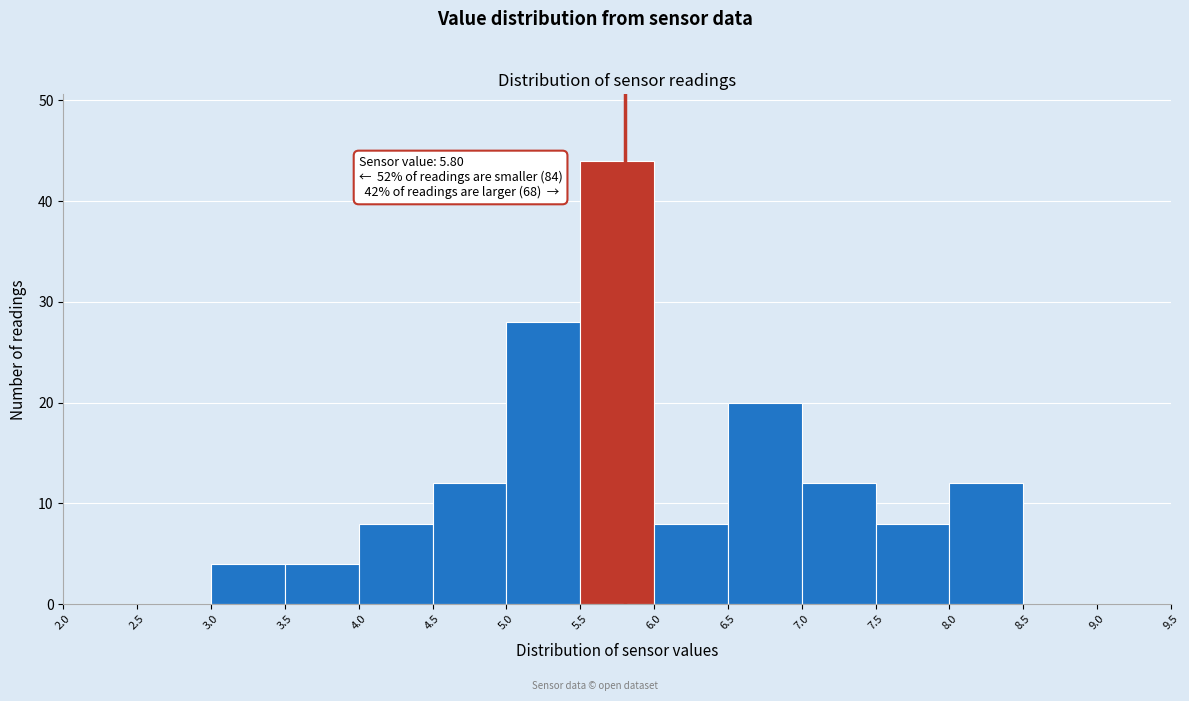

Over which range of the x-axis is the bar tallest?

5.5 to 6.0